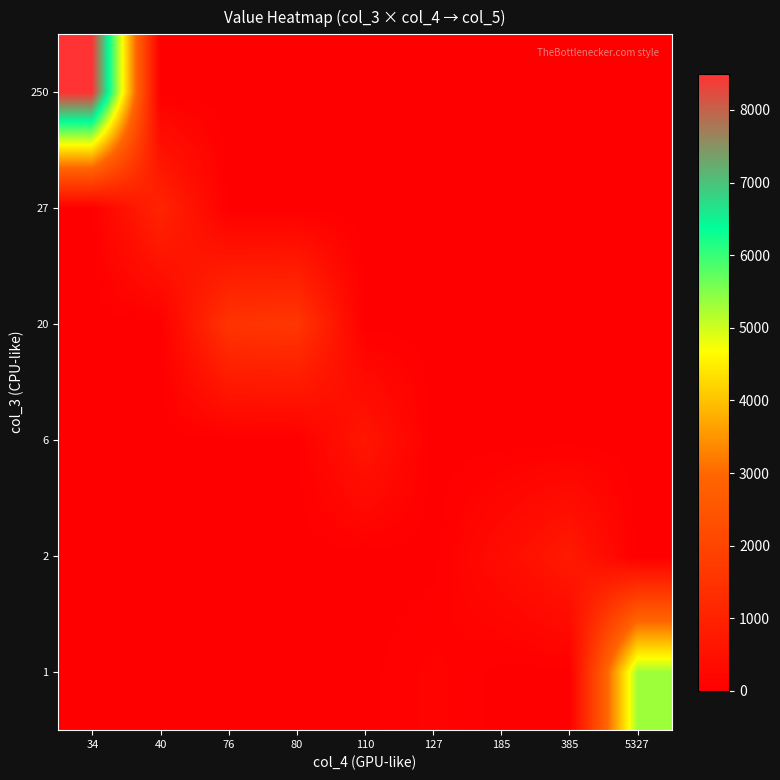

Reading left to right, extract all data points from this chart.

1: 34=0	40=0	76=0	80=0	110=0	127=127	185=0	385=0	5327=5327
2: 34=0	40=0	76=0	80=0	110=0	127=0	185=370	385=770	5327=0
6: 34=0	40=0	76=0	80=0	110=660	127=0	185=0	385=0	5327=0
20: 34=0	40=0	76=1520	80=1600	110=0	127=0	185=0	385=0	5327=0
27: 34=0	40=1080	76=0	80=0	110=0	127=0	185=0	385=0	5327=0
250: 34=8500	40=0	76=0	80=0	110=0	127=0	185=0	385=0	5327=0